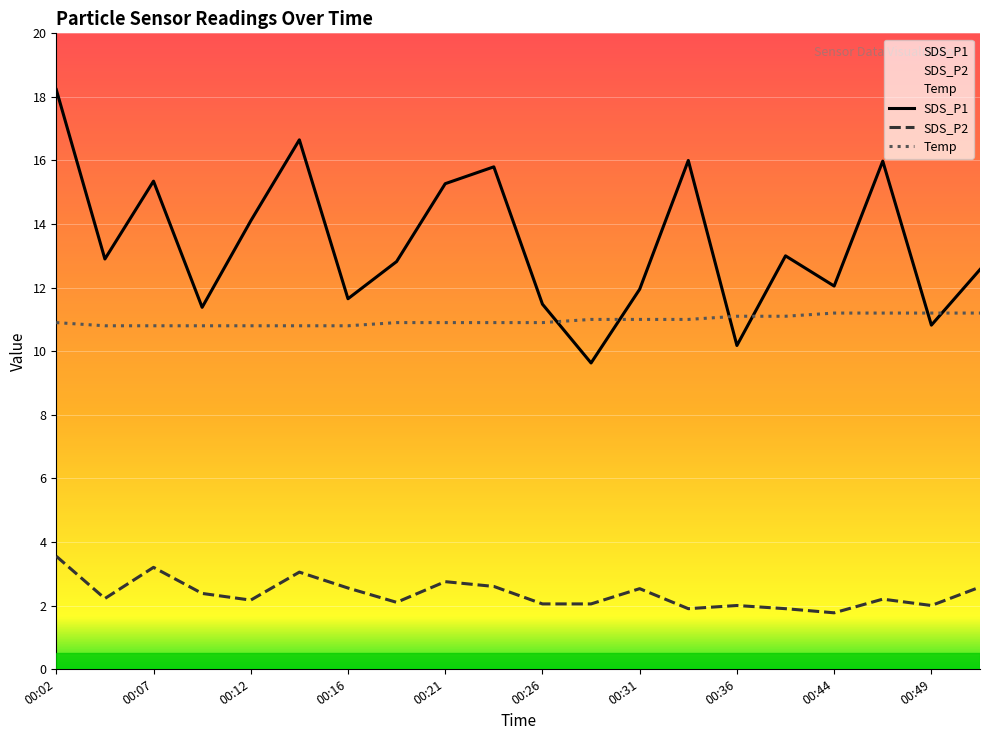

How many lines are shown in the chart?

3